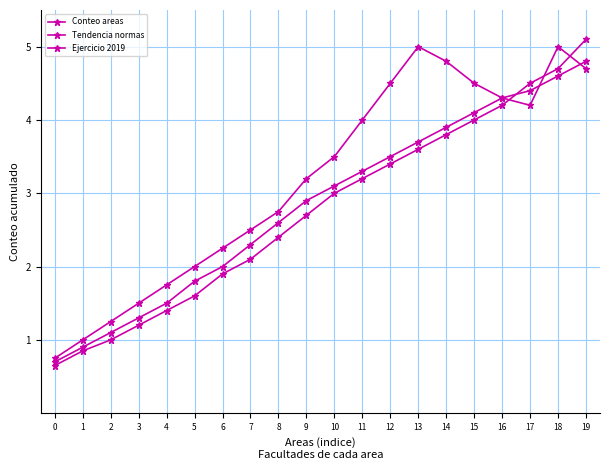

Between 5 and 6, which is larger?

6